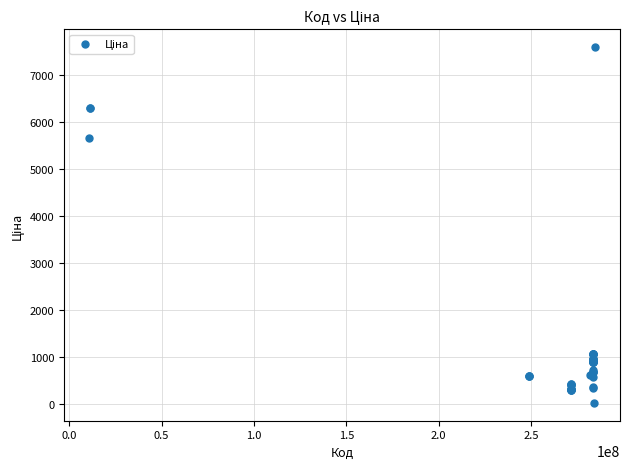

What Y value in the scatter plot is closest to 3814?

5673.8